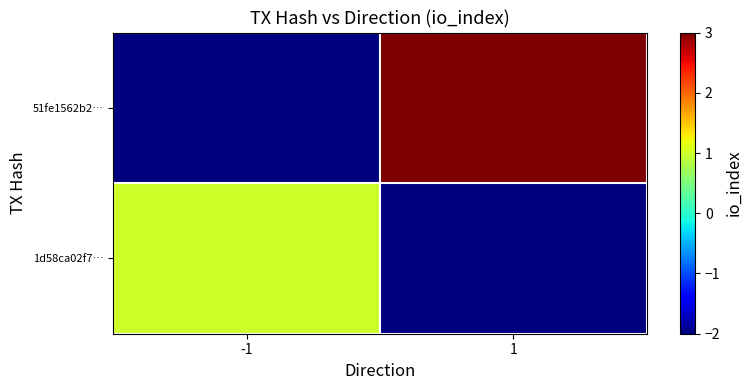

What is the total value across all series at 1?

1